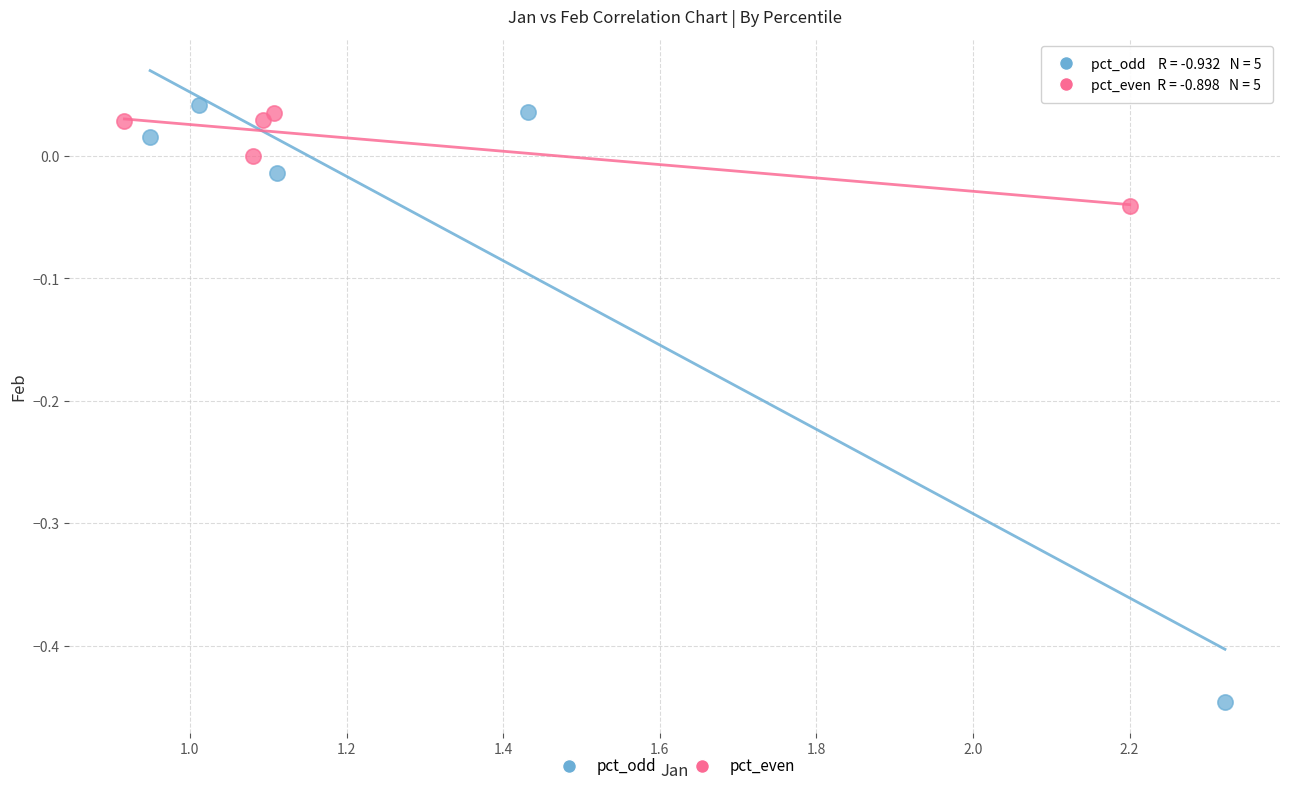

Which series has the largest Y range (max minus min)?

pct_odd